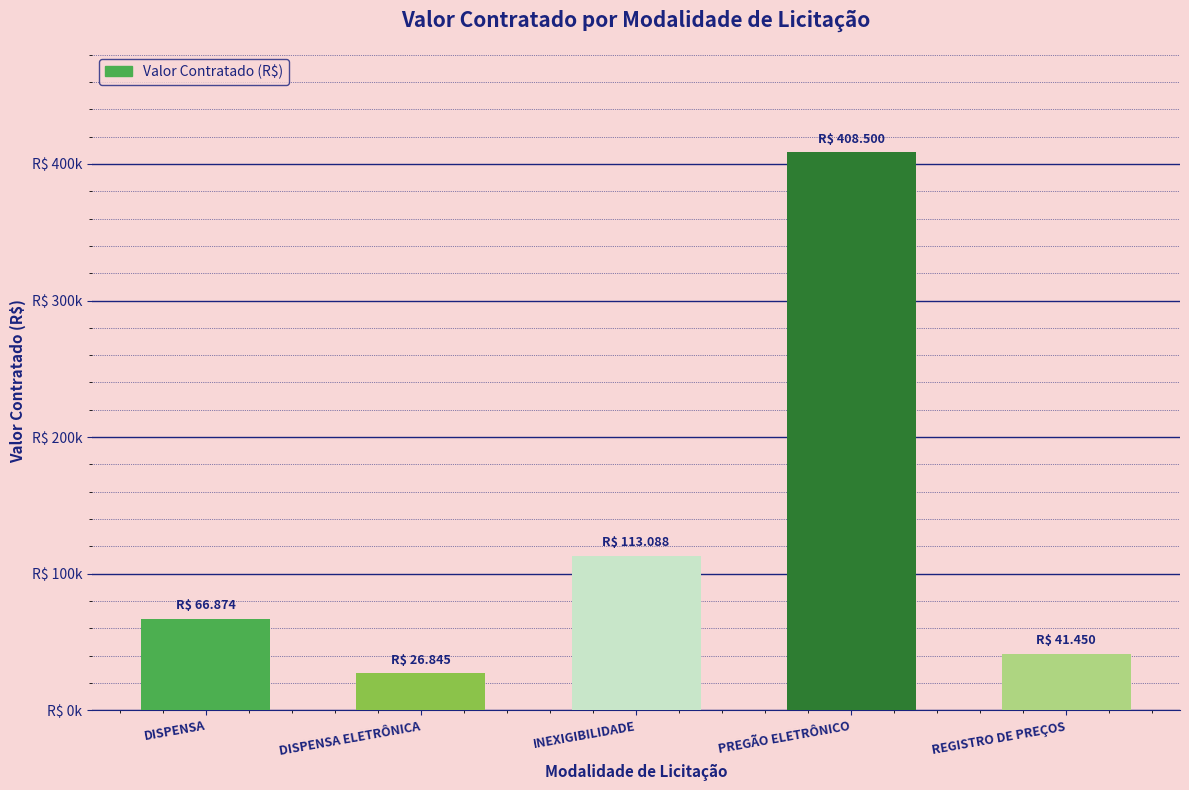

Where does the data first go above 66873?

DISPENSA